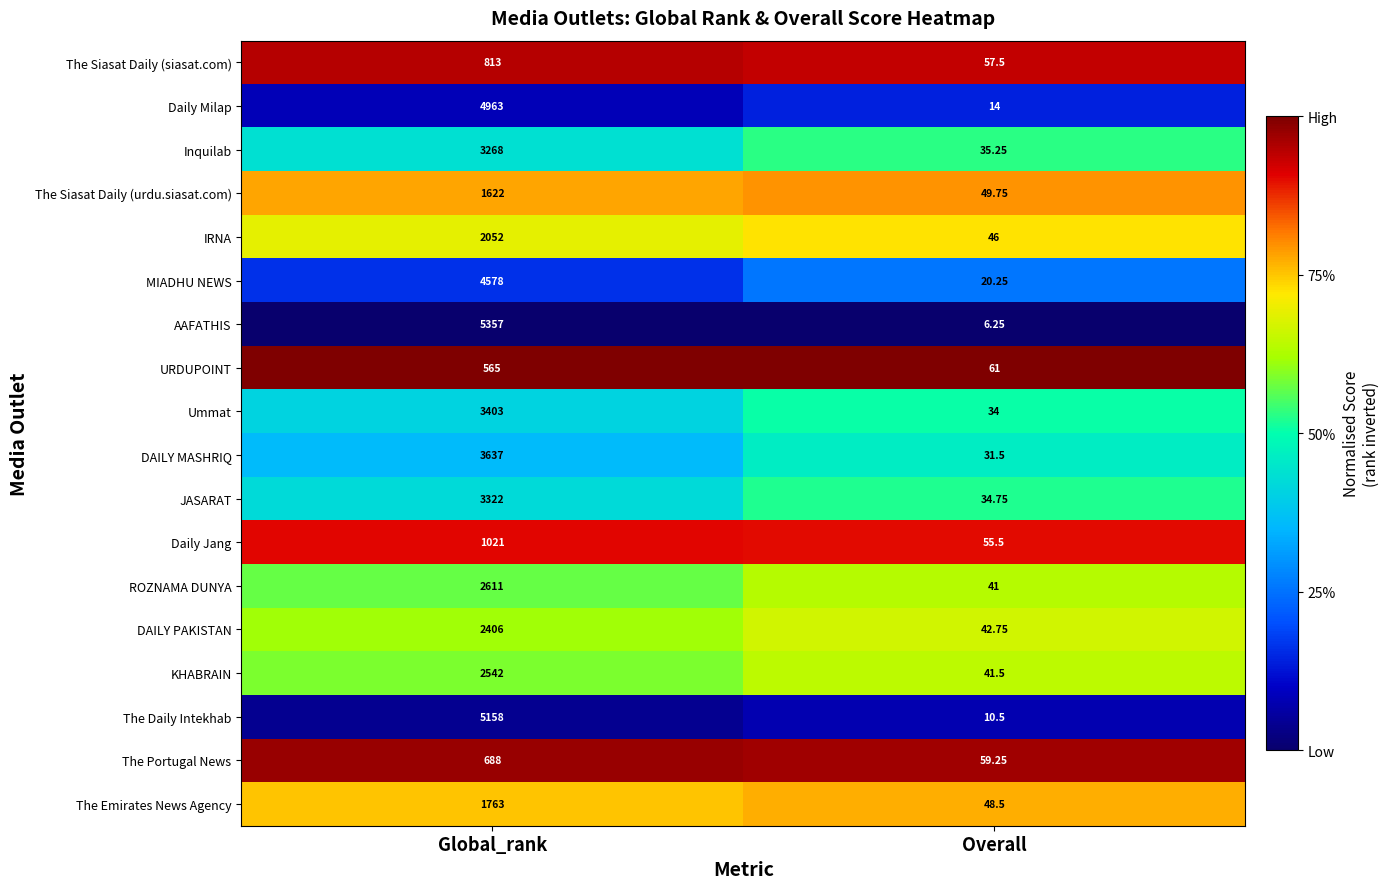

Where is The Siasat Daily (urdu.siasat.com) nearest to the value 835?

Overall